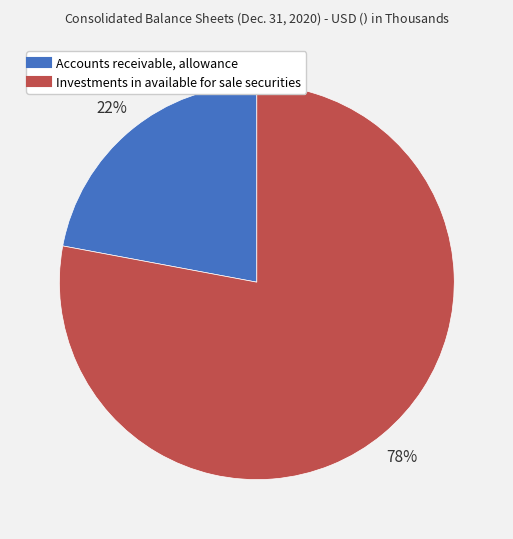

What percentage is the Accounts receivable, allowance slice, to the nearest percent?

22%